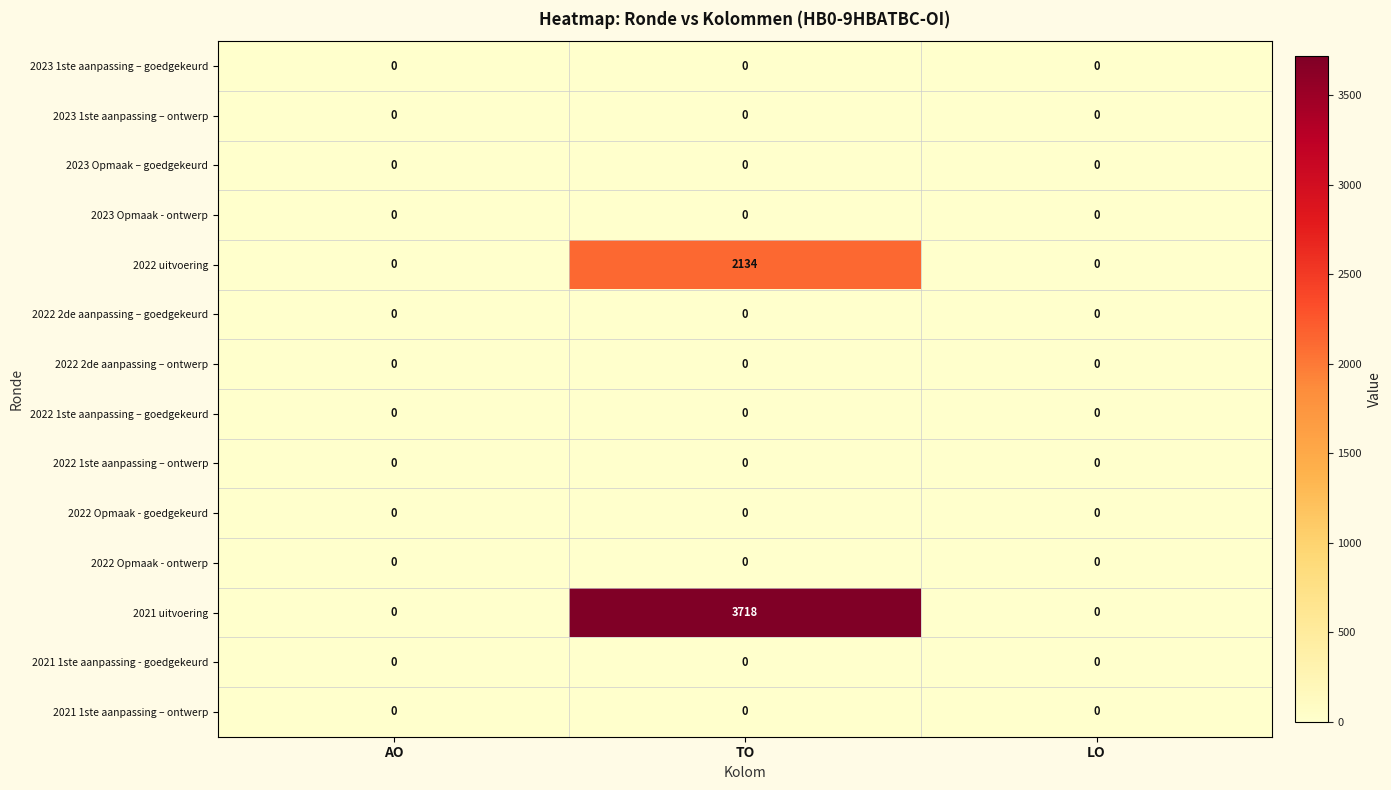

Which series changed the most between AO and TO?

2021 uitvoering